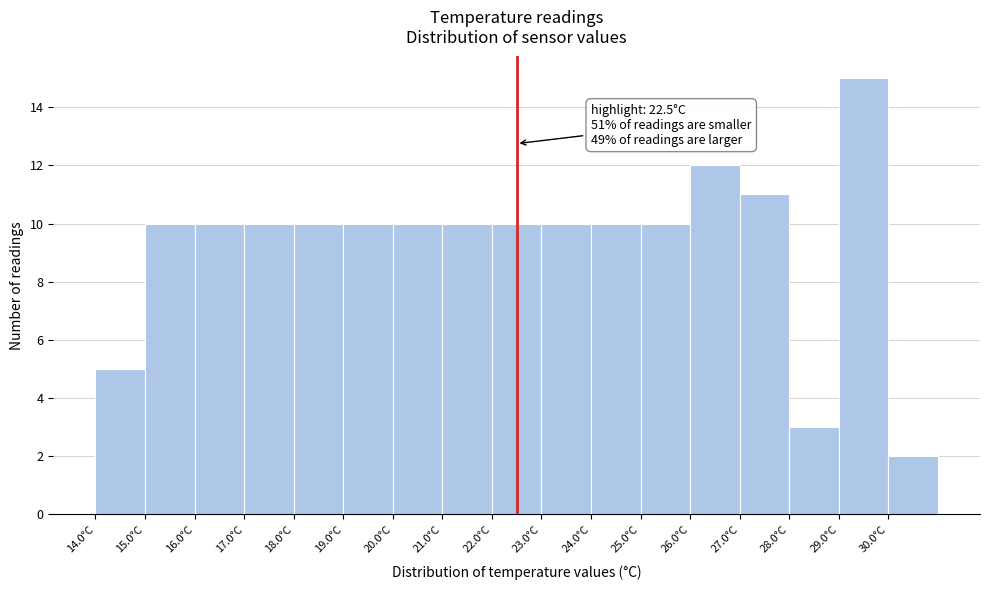

Which range on the x-axis has the tallest bar?

29 to 30